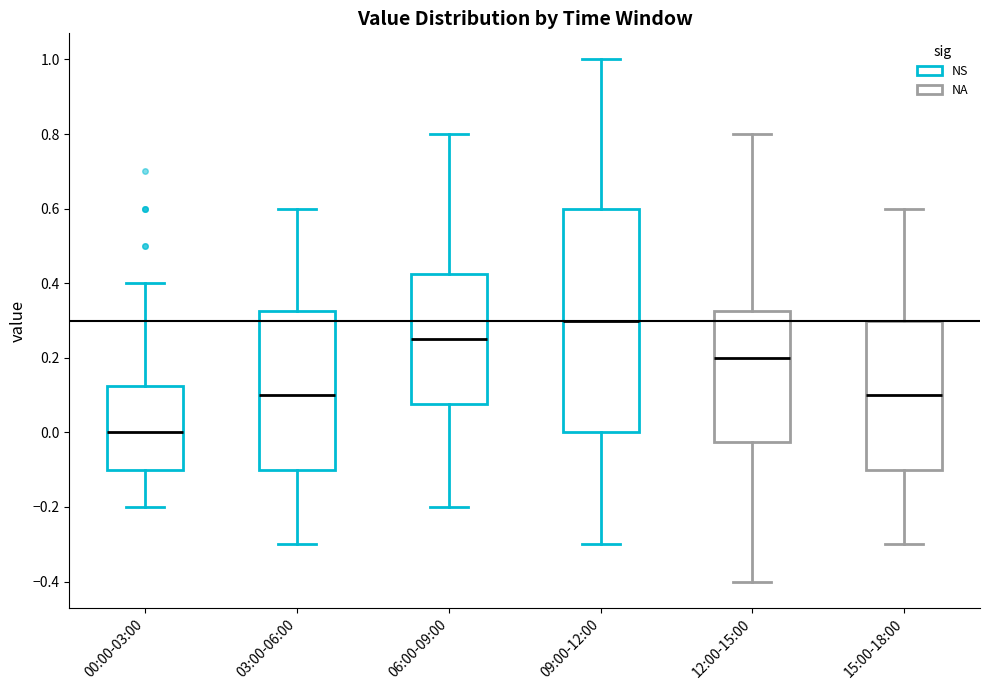

Which box's median line is the lowest?

00:00-03:00